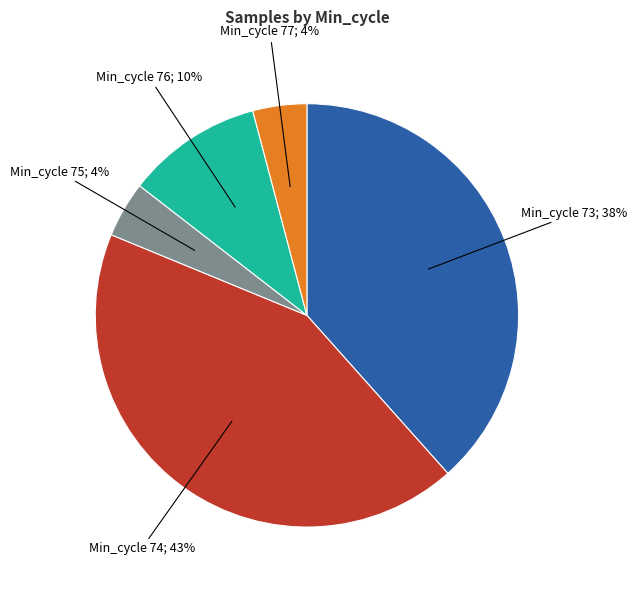

Does any single category account for the majority?

No